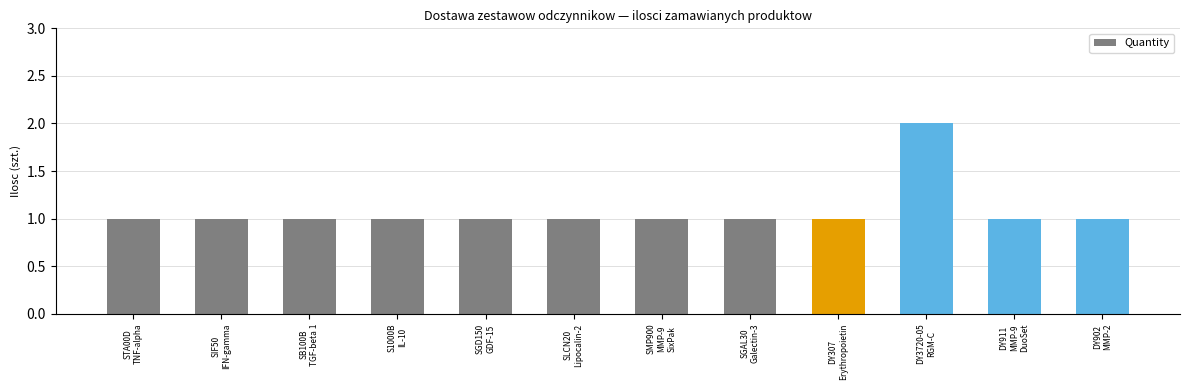

What is the value of the 11th bar from the left?

1